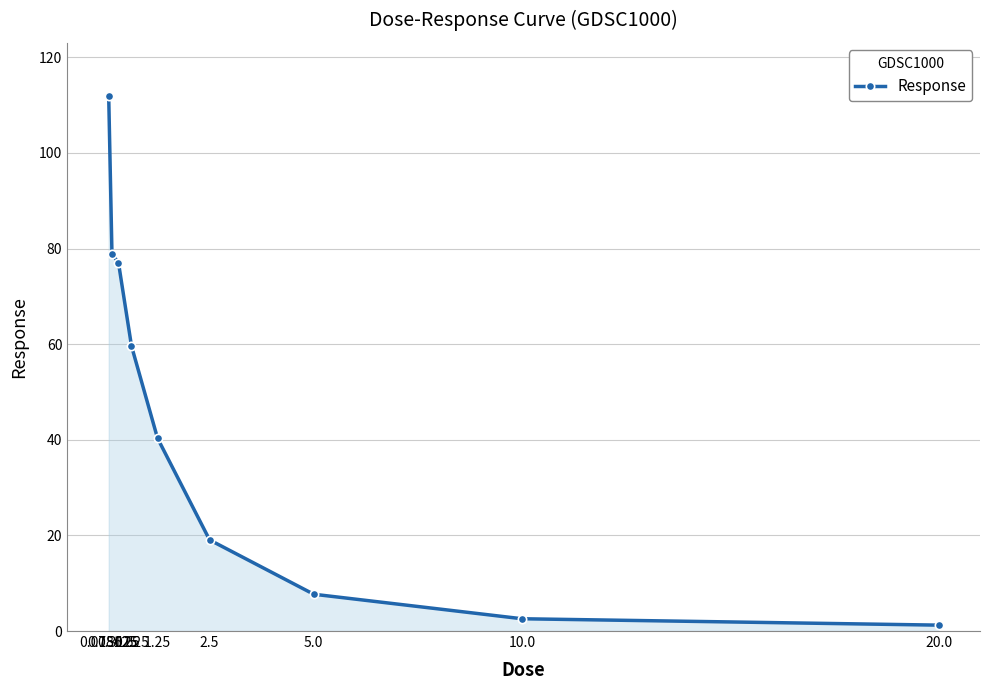

Count the number of values greater than 40.

5